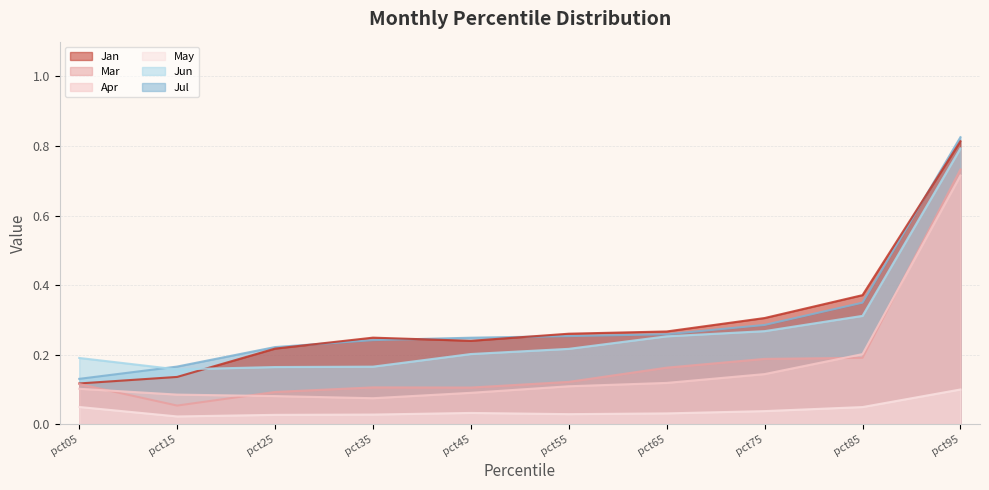

How many interior local valleys does the Jun series have?

1